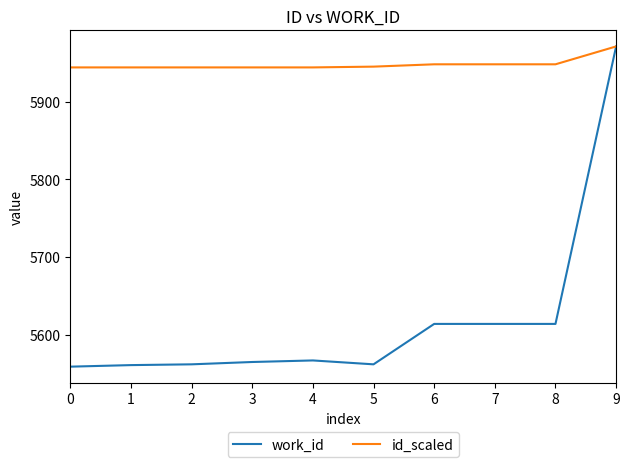

What is the minimum value shown in the chart?

5559